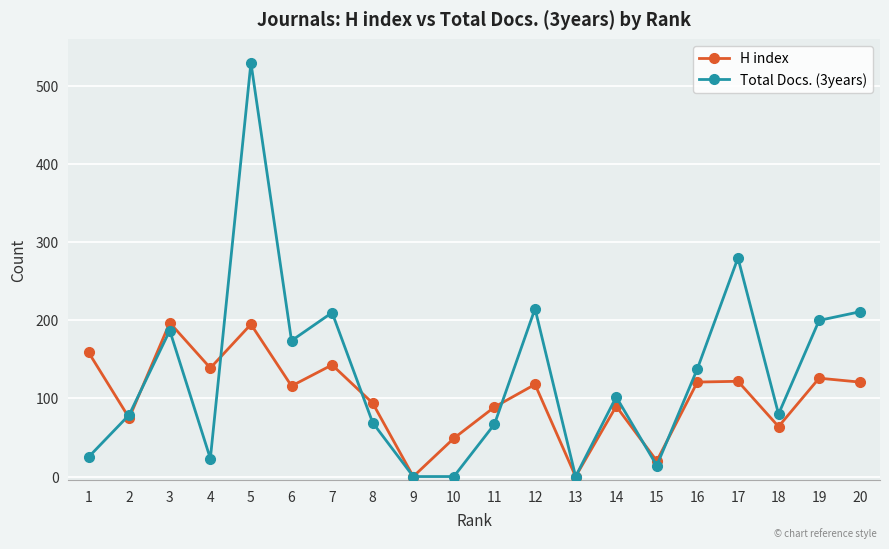

What are all the series names shown in the legend?

H index, Total Docs. (3years)